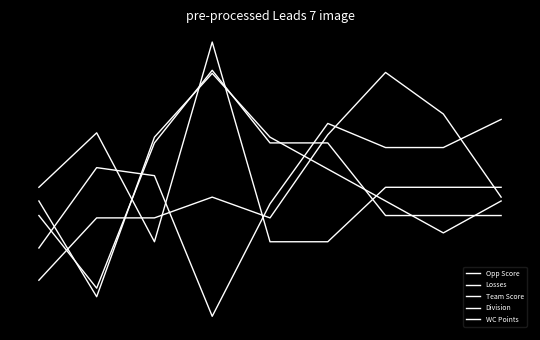

Does the chart have visible grid lines?

No